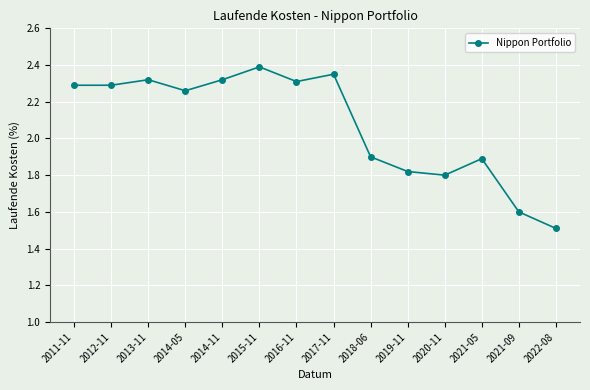

Does the chart have visible grid lines?

Yes